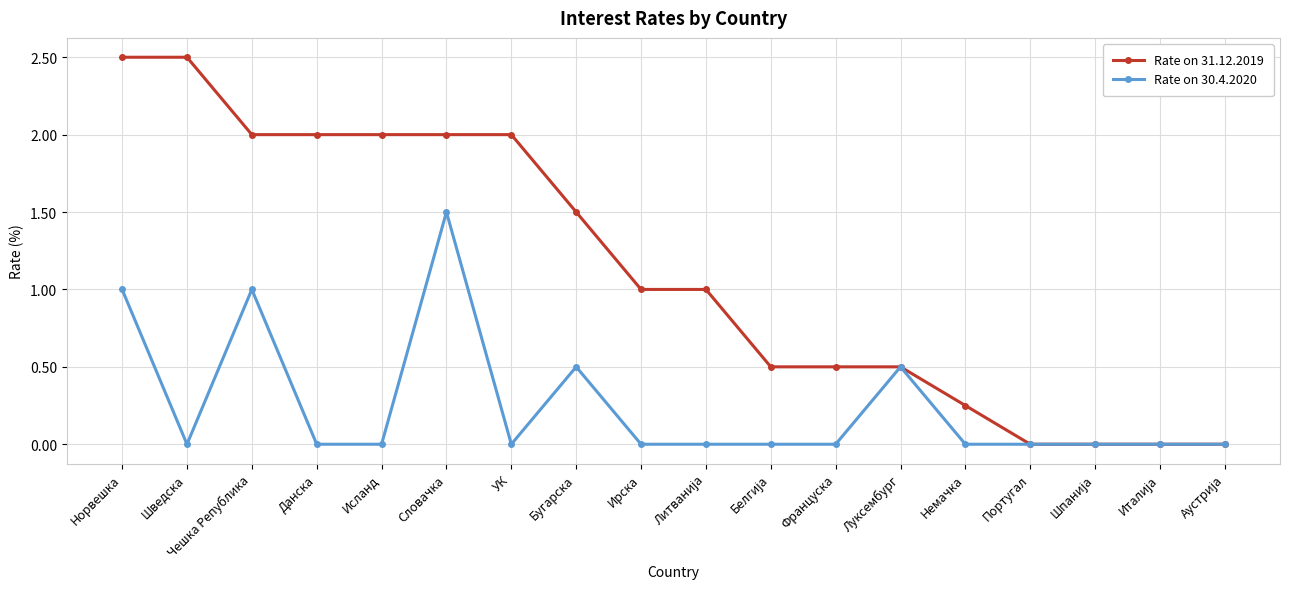

What is the greatest value displayed?

2.5